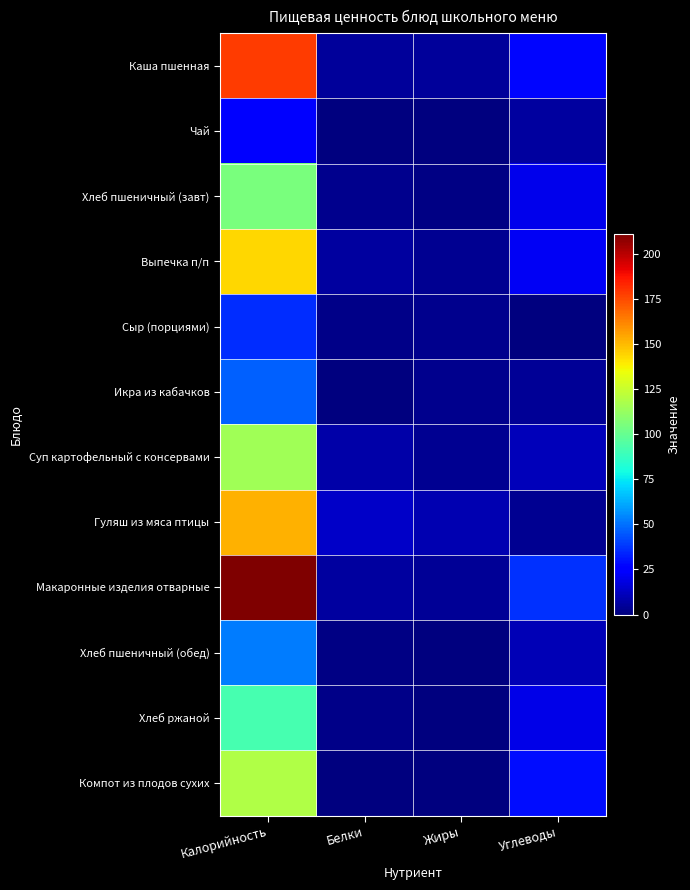

Between Калорийность and Углеводы, which series saw the biggest shift?

Макаронные изделия отварные